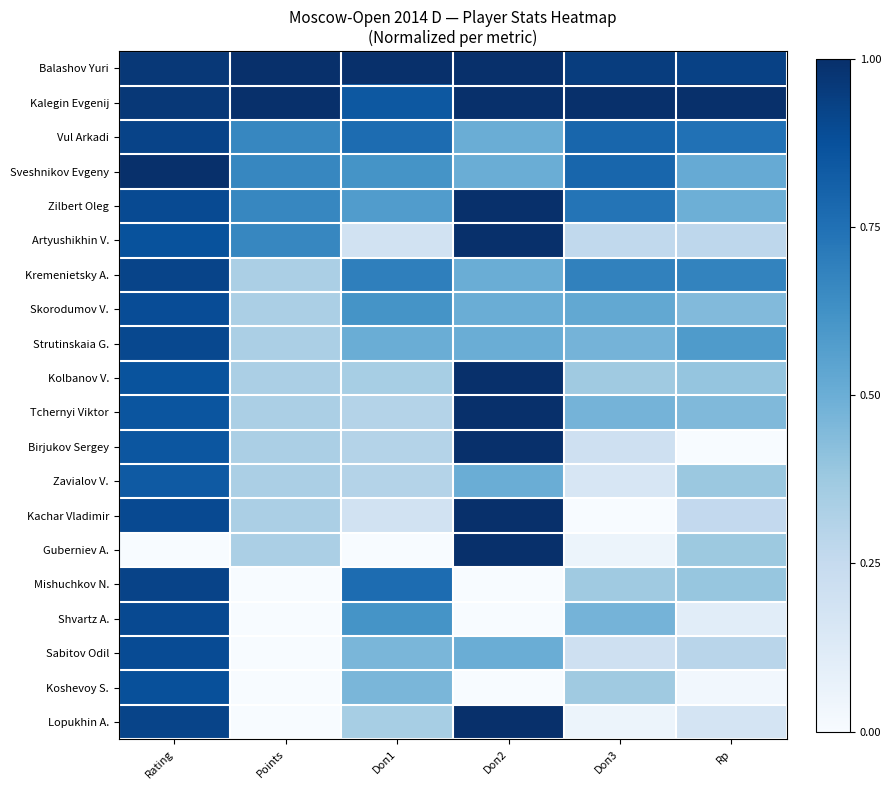

Which category has the lowest value across all series?

Rp